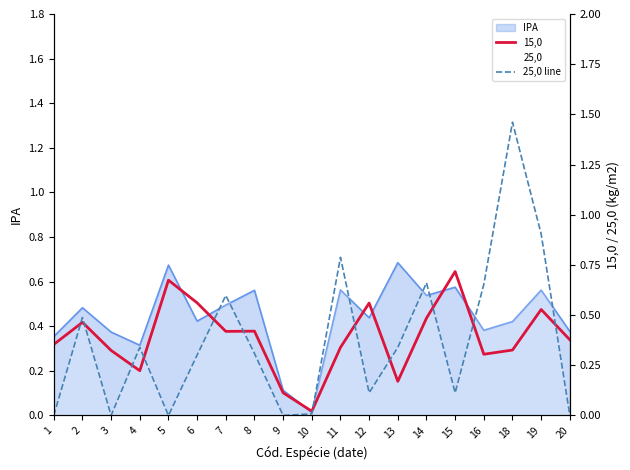

Where is the first local minimum for 15,0?

4